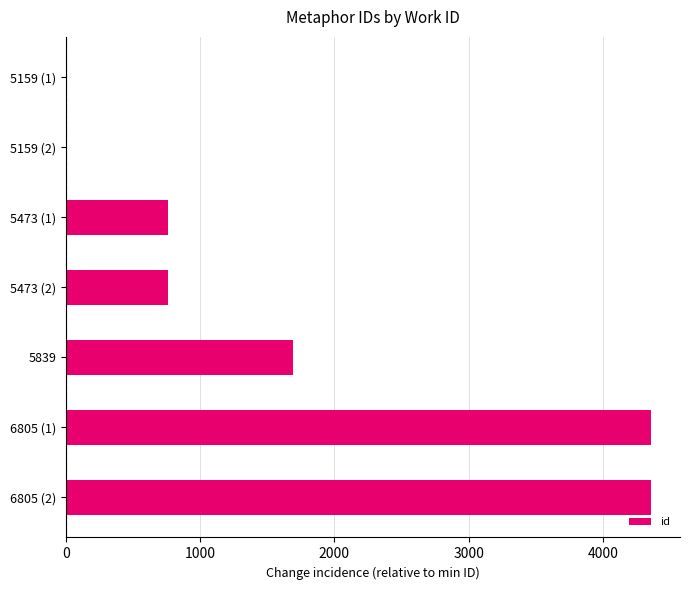

What is the sum of all values?

11928